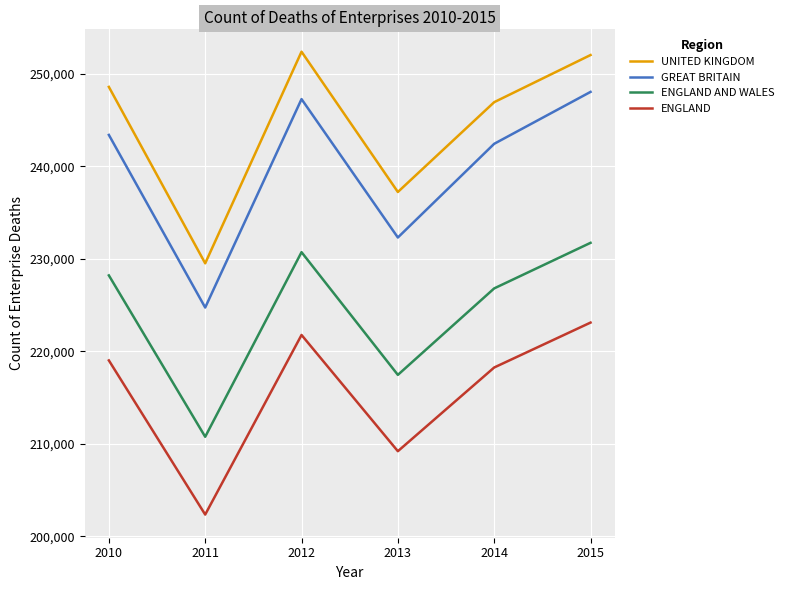

What is the maximum value for GREAT BRITAIN?

248055